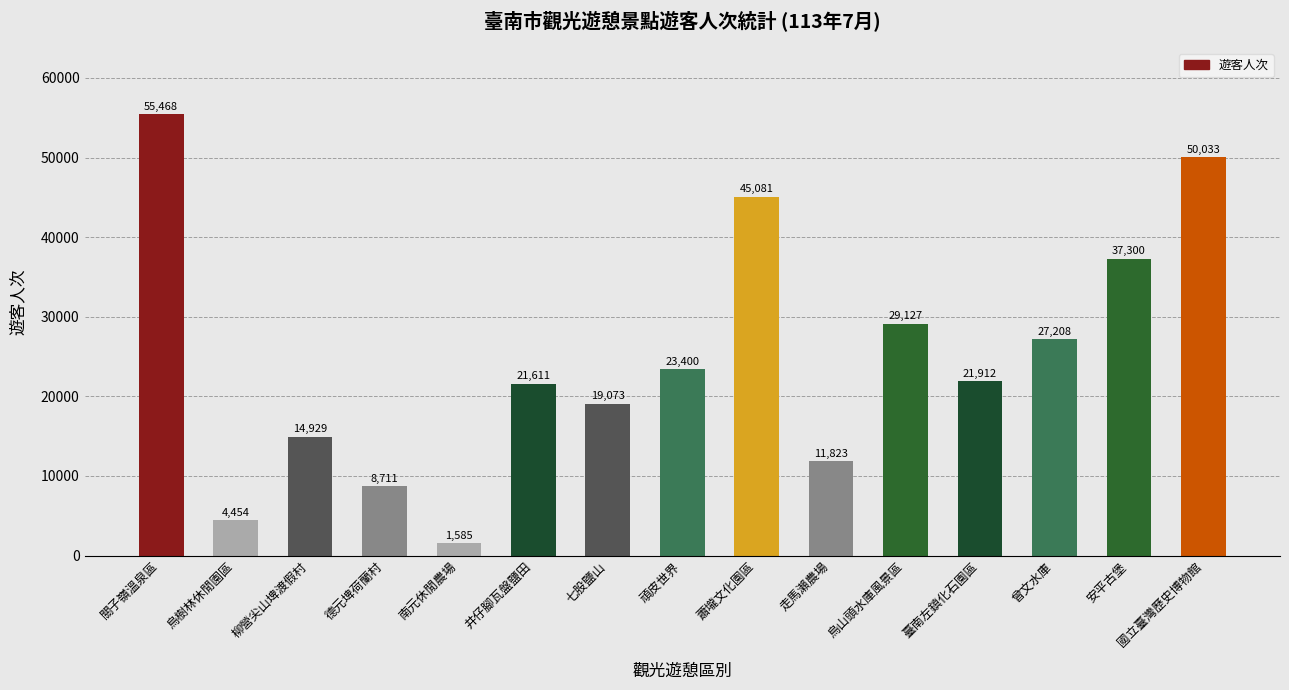

Rank the categories by value from lowest to highest.

南元休閒農場, 烏樹林休閒園區, 德元埤荷蘭村, 走馬瀨農場, 柳營尖山埤渡假村, 七股鹽山, 井仔腳瓦盤鹽田, 臺南左鎮化石園區, 頑皮世界, 曾文水庫, 烏山頭水庫風景區, 安平古堡, 蕭壠文化園區, 國立臺灣歷史博物館, 關子嶺溫泉區